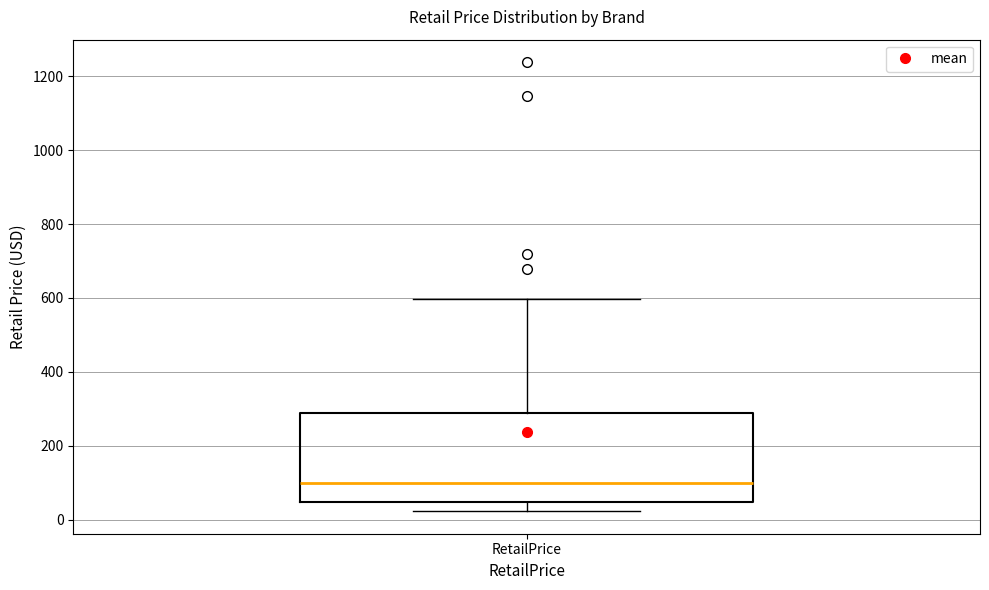

Transcribe this box plot: give where the median line is, the range the box spans, and where the two whiskers end, as read against the y-axis. The values are not printed on the chart, so give them approximately, as read against the axis.

median 100, box 40 to 280, whiskers 20 to 600